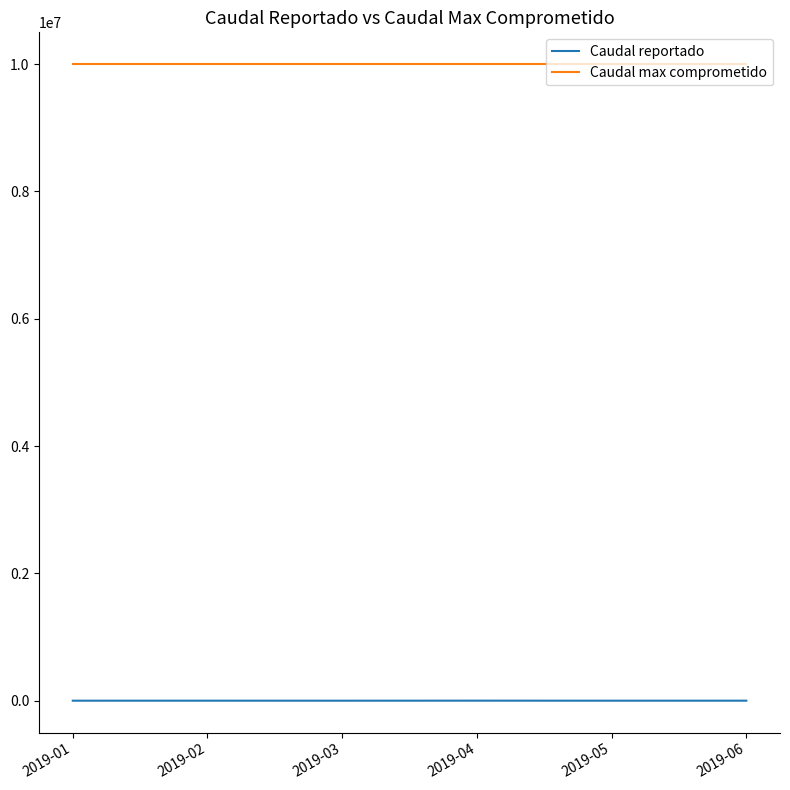

The value of Caudal max comprometido at 2019-01 is 17546131.6. True or false?

False